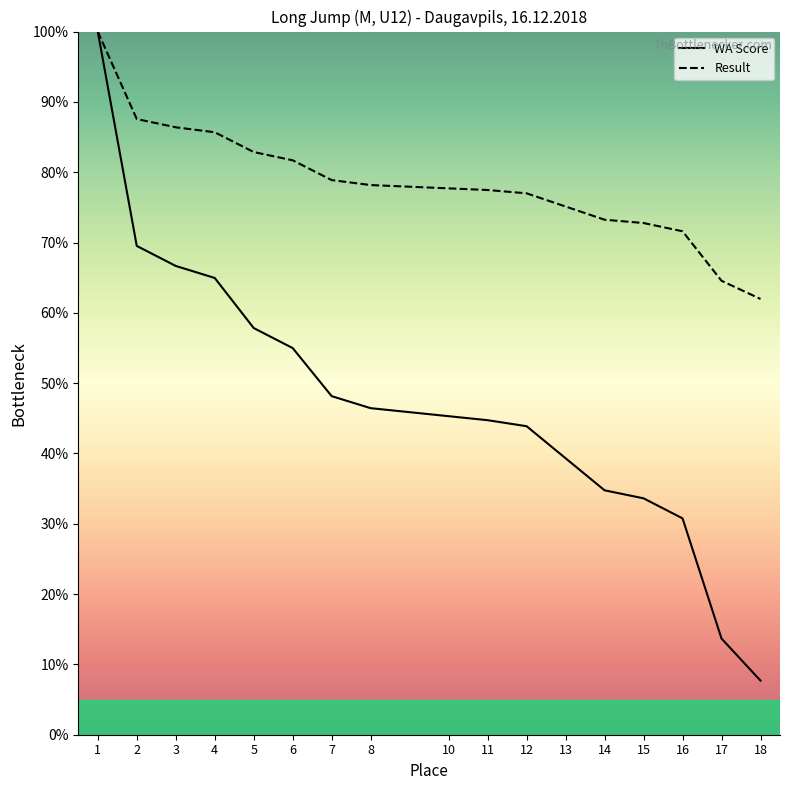

Which category has the highest value in the Result series?

1